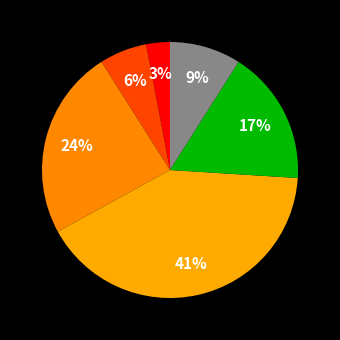

Count the number of slices in the pie.

6